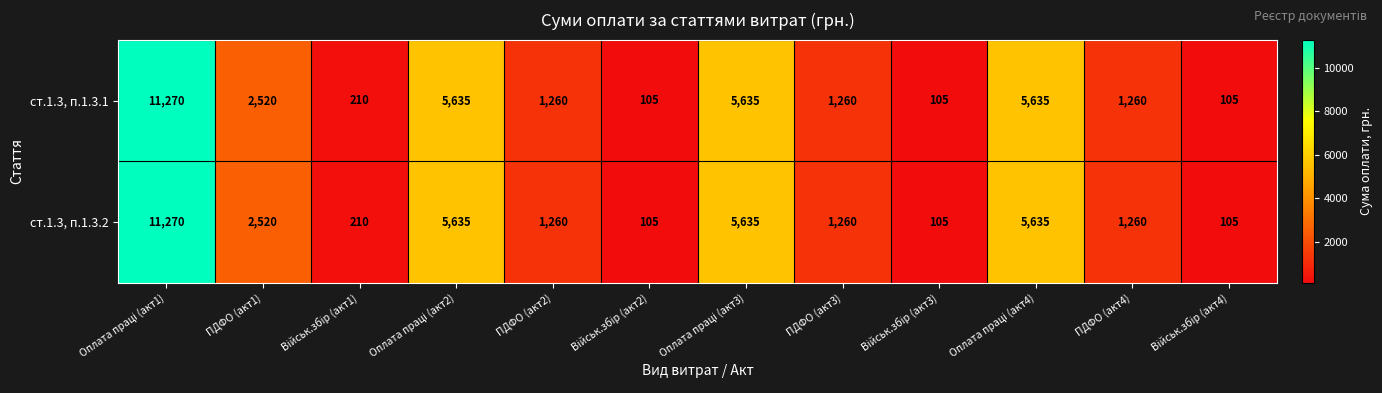

Reading left to right, list all the values displayed in this chart.

ст.1.3, п.1.3.1: 11270	2520	210	5635	1260	105	5635	1260	105	5635	1260	105
ст.1.3, п.1.3.2: 11270	2520	210	5635	1260	105	5635	1260	105	5635	1260	105